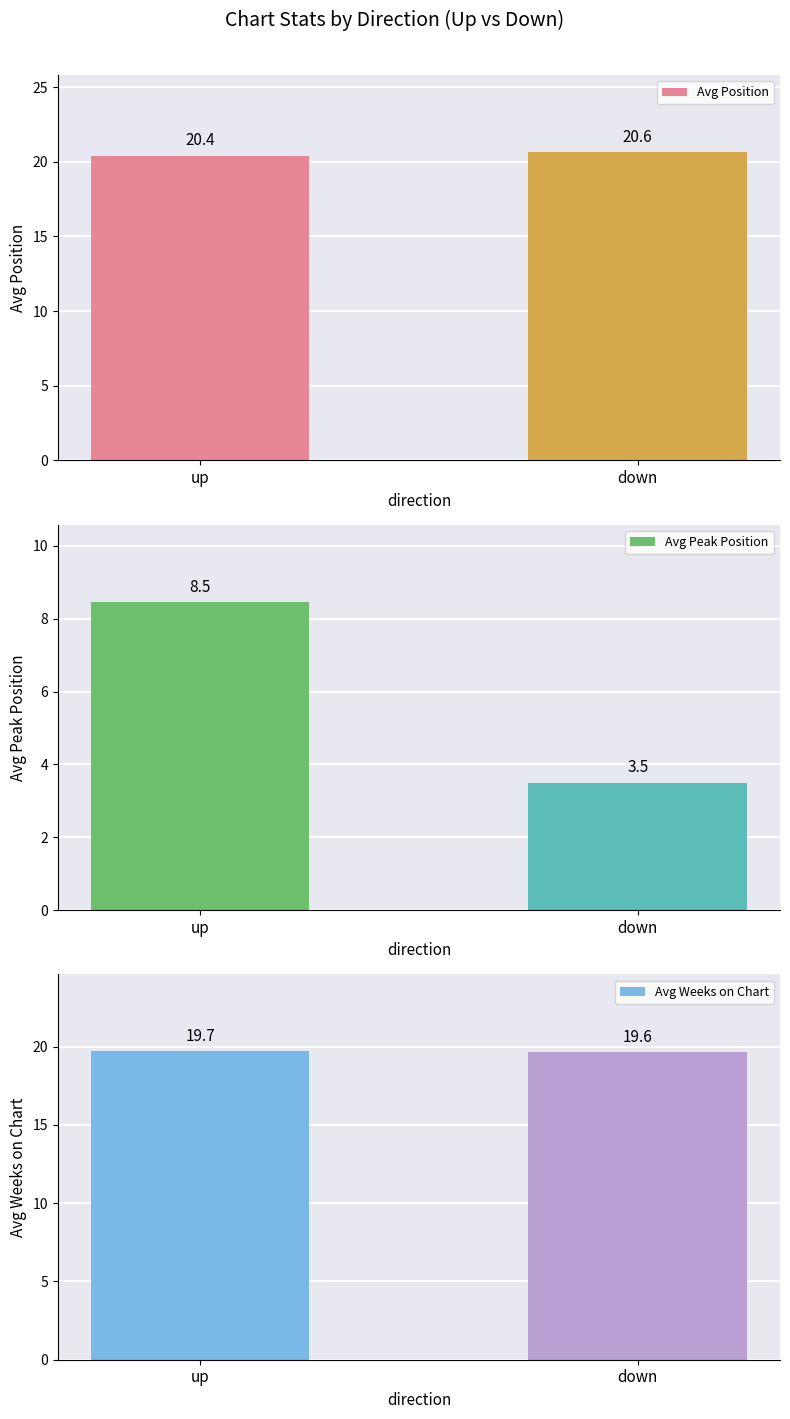

What is the label of the 1st bar from the left?

up